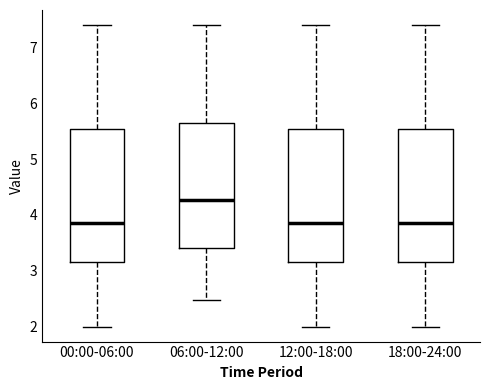

Where does the median line of the box for 06:00-12:00 sit on the y-axis? The values are not printed on the chart, so give them approximately, as read against the axis.

4.3